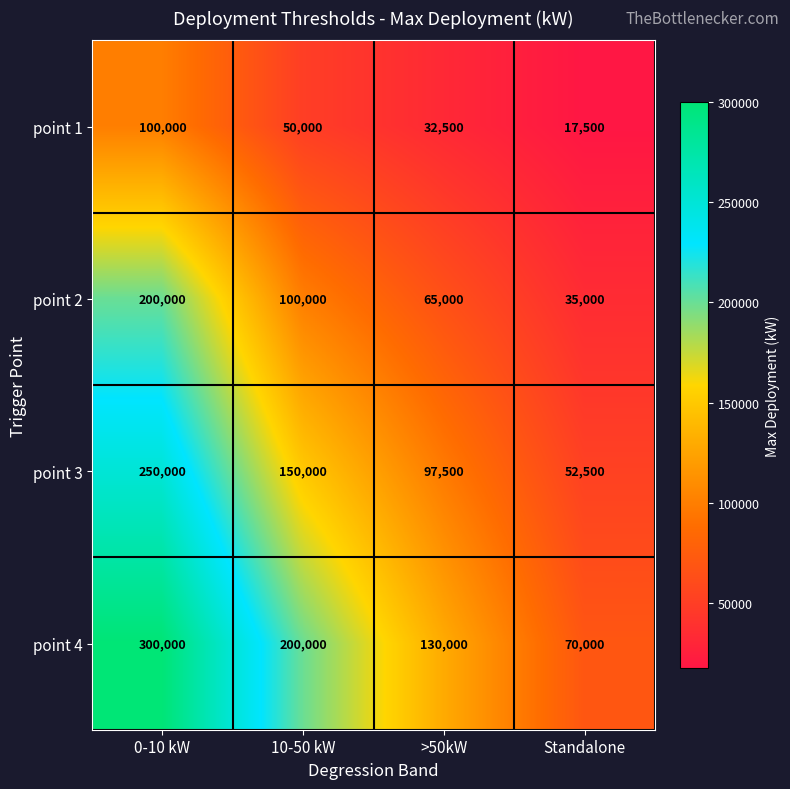

Rank the series by their maximum value, from lowest to highest.

point 1, point 2, point 3, point 4